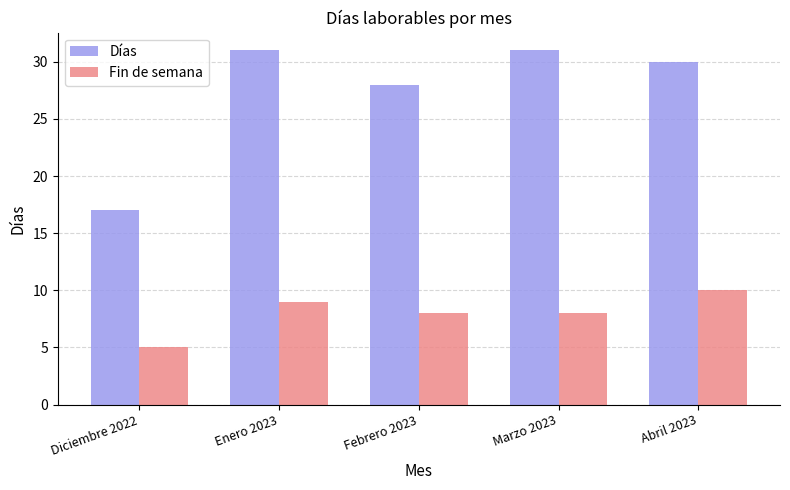

The value of Días at Abril 2023 is 30. True or false?

True